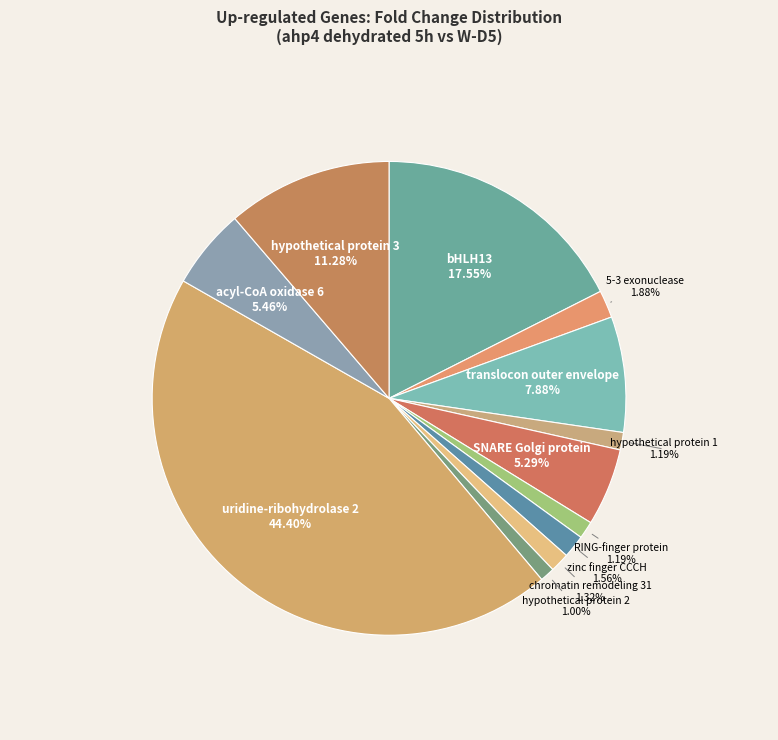

Count the number of slices in the pie.

12